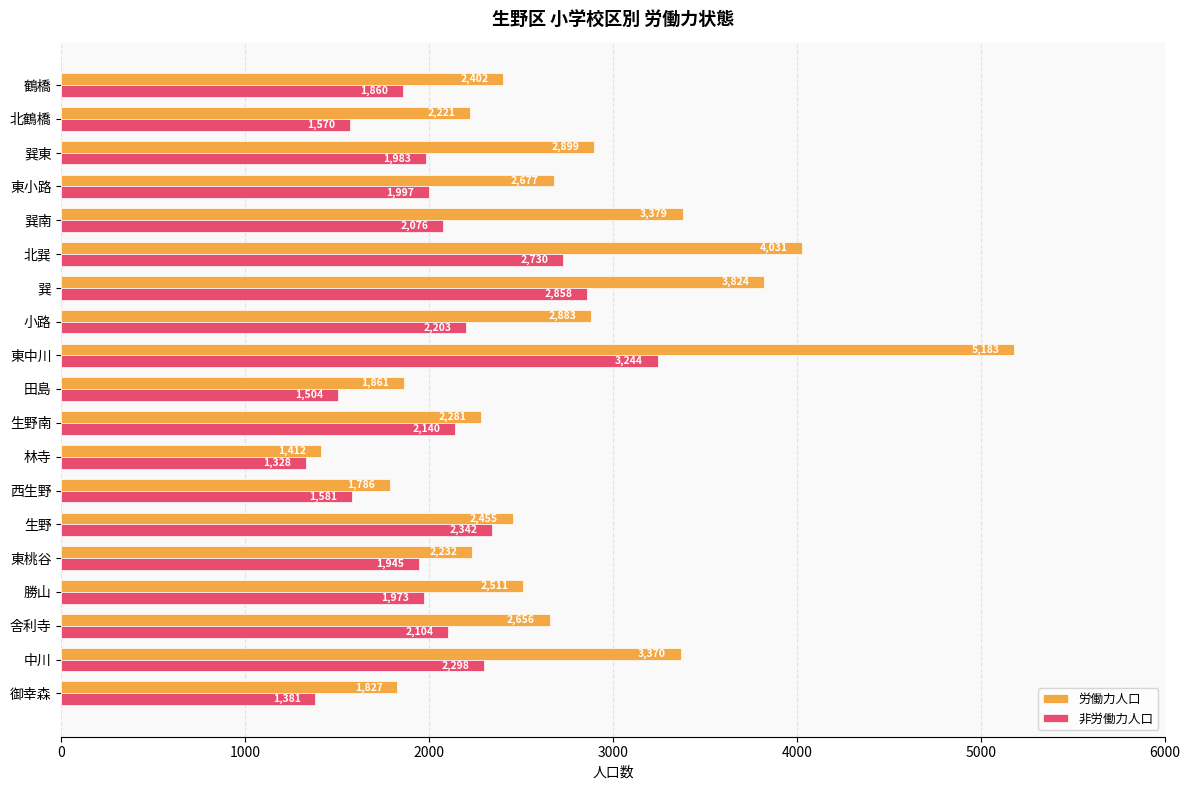

At which category is the sum across all series the highest?

東中川